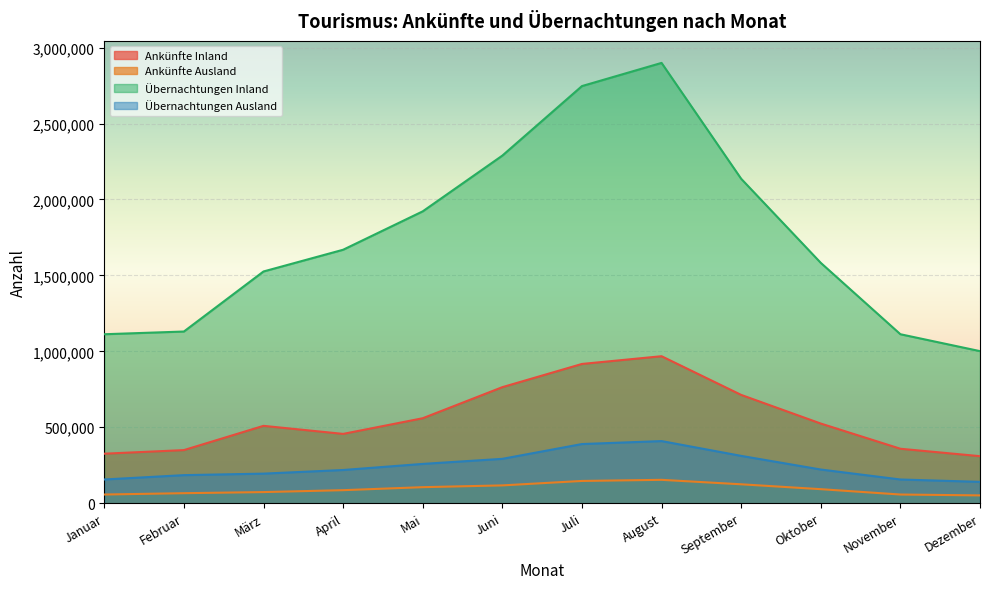

Is the value of Ankünfte Inland at Juli greater than the value of Ankünfte Ausland at Mai?

Yes